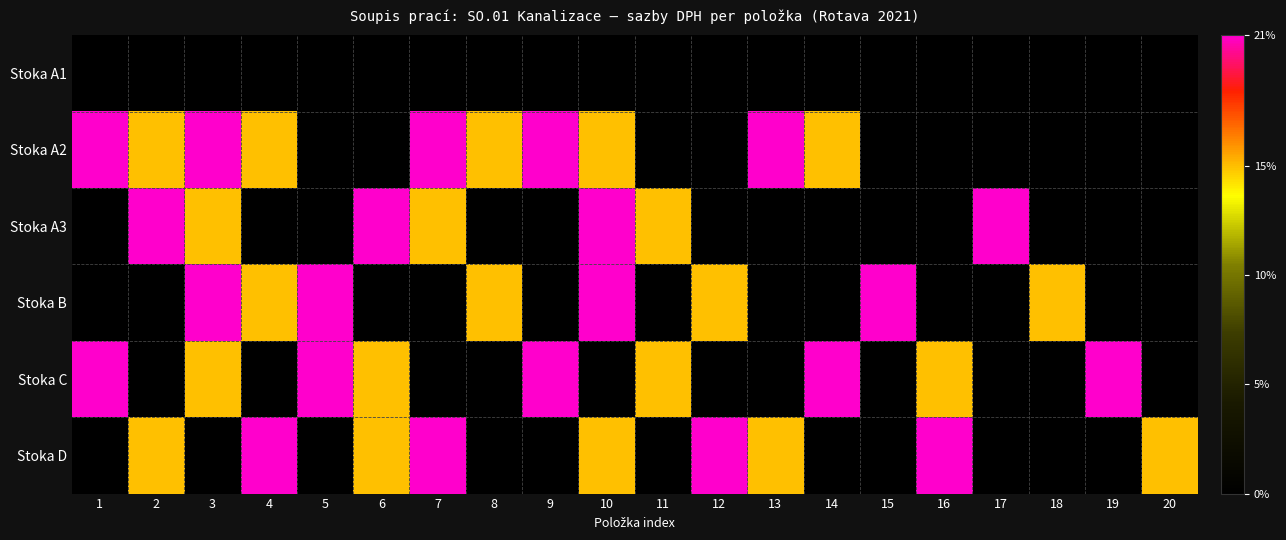

Reading left to right, extract all data points from this chart.

Stoka A1: 1=0.0	2=0.0	3=0.0	4=0.0	5=0.0	6=0.0	7=0.0	8=0.0	9=0.0	10=0.0	11=0.0	12=0.0	13=0.0	14=0.0	15=0.0	16=0.0	17=0.0	18=0.0	19=0.0	20=0.0
Stoka A2: 1=0.2	2=0.1	3=0.2	4=0.1	5=0.0	6=0.0	7=0.2	8=0.1	9=0.2	10=0.1	11=0.0	12=0.0	13=0.2	14=0.1	15=0.0	16=0.0	17=0.0	18=0.0	19=0.0	20=0.0
Stoka A3: 1=0.0	2=0.2	3=0.1	4=0.0	5=0.0	6=0.2	7=0.1	8=0.0	9=0.0	10=0.2	11=0.1	12=0.0	13=0.0	14=0.0	15=0.0	16=0.0	17=0.2	18=0.0	19=0.0	20=0.0
Stoka B: 1=0.0	2=0.0	3=0.2	4=0.1	5=0.2	6=0.0	7=0.0	8=0.1	9=0.0	10=0.2	11=0.0	12=0.1	13=0.0	14=0.0	15=0.2	16=0.0	17=0.0	18=0.1	19=0.0	20=0.0
Stoka C: 1=0.2	2=0.0	3=0.1	4=0.0	5=0.2	6=0.1	7=0.0	8=0.0	9=0.2	10=0.0	11=0.1	12=0.0	13=0.0	14=0.2	15=0.0	16=0.1	17=0.0	18=0.0	19=0.2	20=0.0
Stoka D: 1=0.0	2=0.1	3=0.0	4=0.2	5=0.0	6=0.1	7=0.2	8=0.0	9=0.0	10=0.1	11=0.0	12=0.2	13=0.1	14=0.0	15=0.0	16=0.2	17=0.0	18=0.0	19=0.0	20=0.1